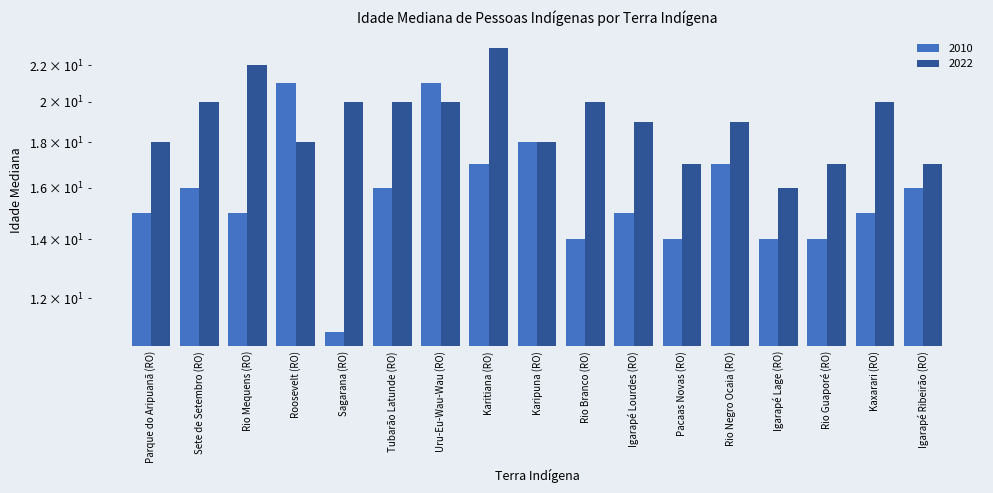

What is the label of the 14th bar from the left?

Igarapé Lage (RO)